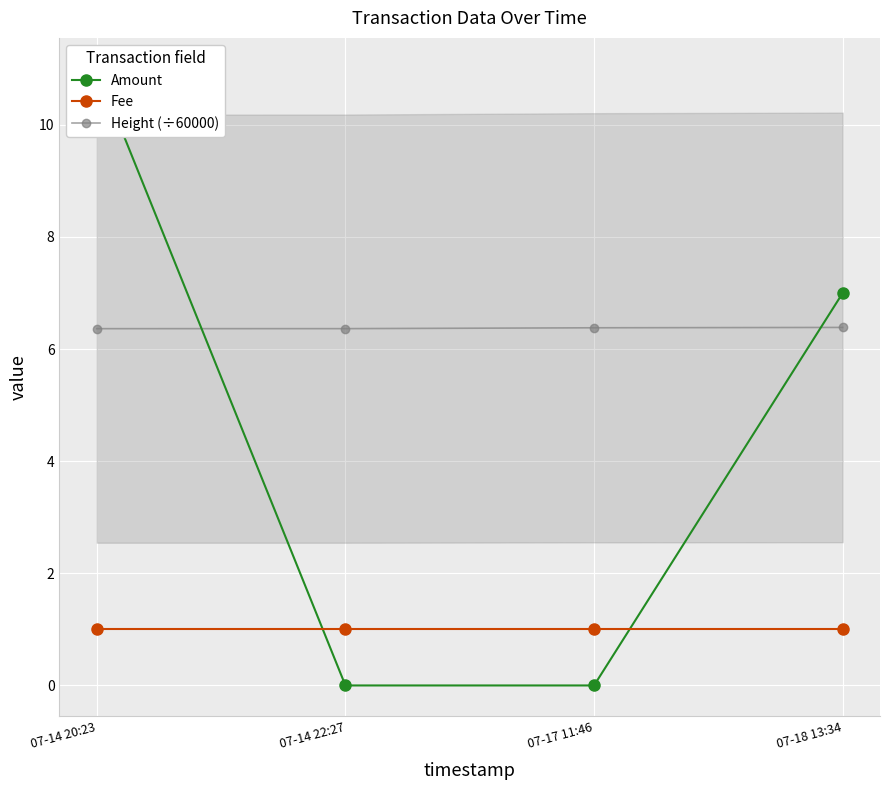

What is the sum of all Amount values?

18.0